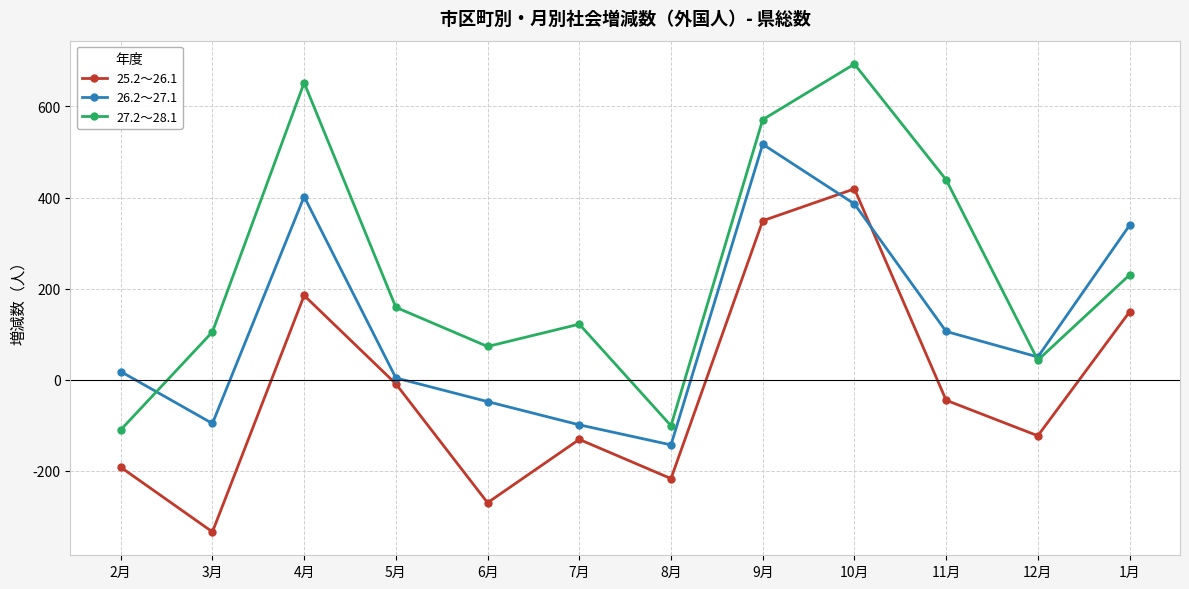

What is the label of the 4th point from the right?

10月